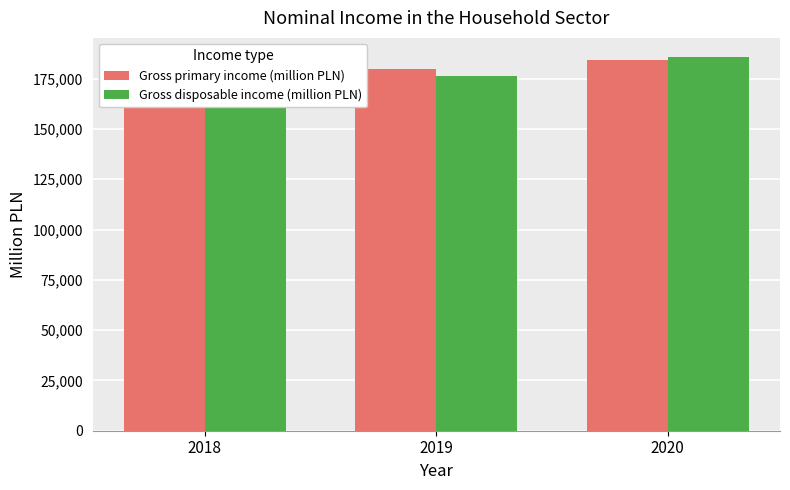

What is the difference between the Gross disposable income (million PLN) values at 2019 and 2020?

9489